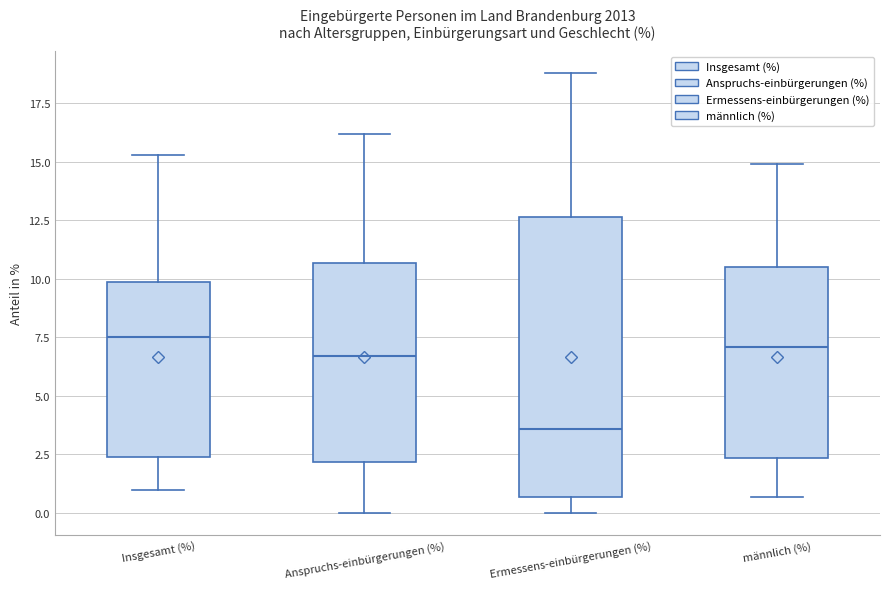

Reading left to right, read every box against the y-axis: the position of its median line, the range the box covers, and the ends of its whiskers. The values are not printed on the chart, so give them approximately, as read against the axis.

Insgesamt (%): median 7.5, box 2.5 to 10.0, whiskers 1.0 to 15.5
Anspruchs-einbürgerungen (%): median 6.5, box 2.0 to 10.5, whiskers 0.0 to 16.0
Ermessens-einbürgerungen (%): median 3.5, box 0.5 to 12.5, whiskers 0.0 to 19.0
männlich (%): median 7.0, box 2.5 to 10.5, whiskers 0.5 to 15.0